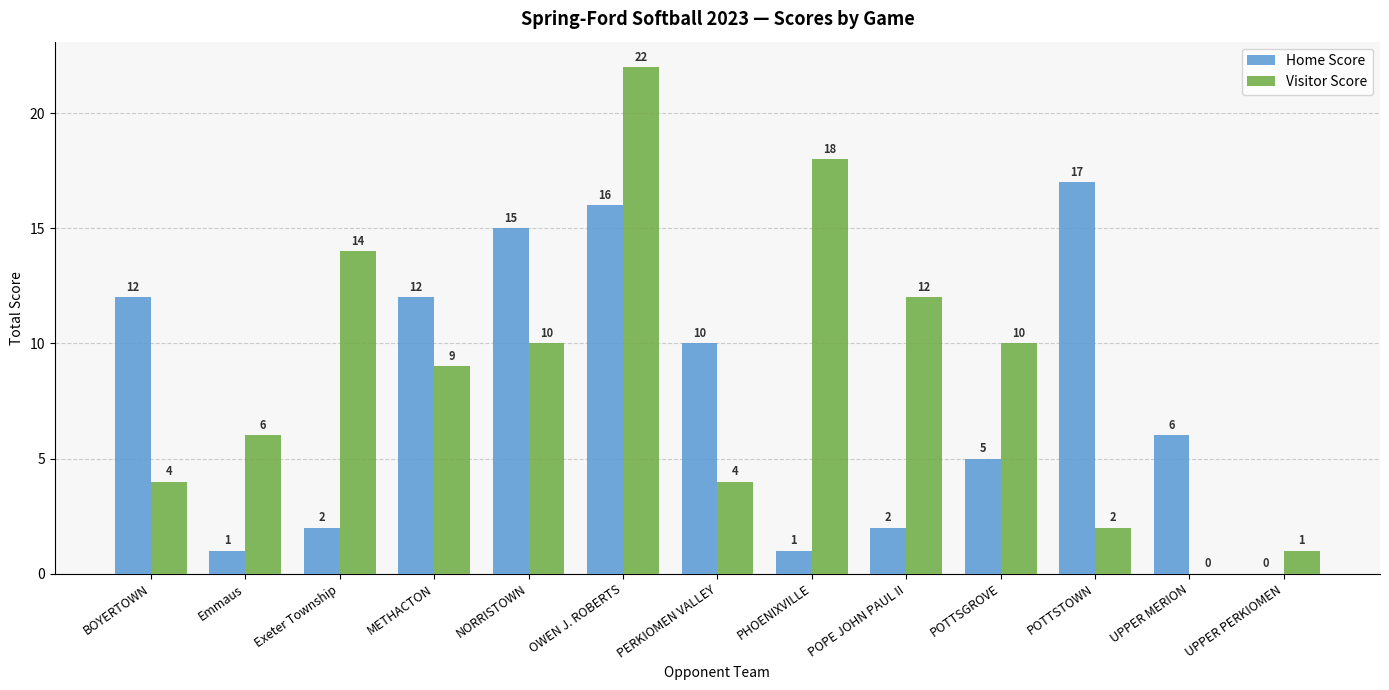

How many positive values does the Visitor Score series have?

12